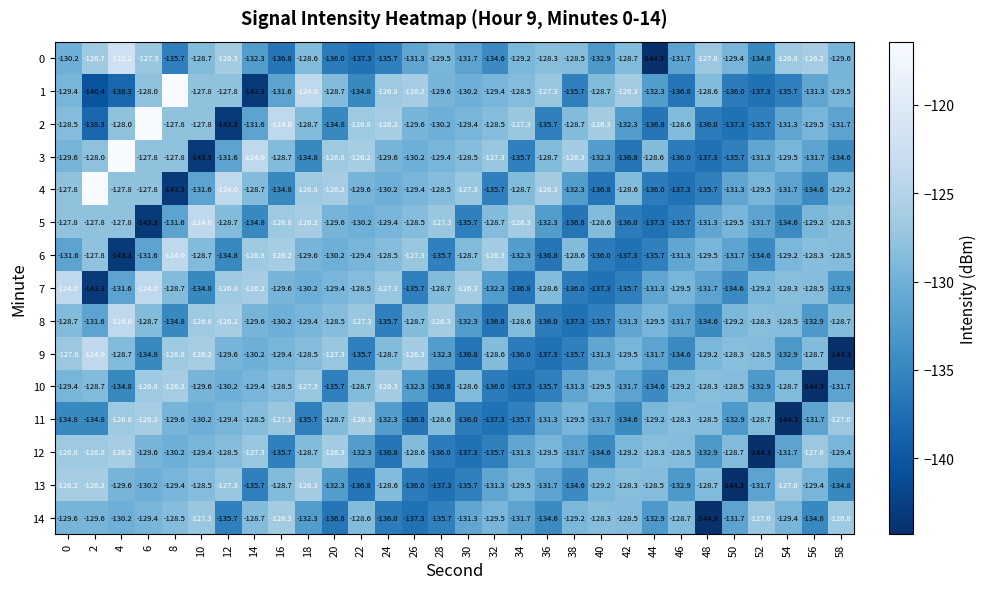

Read the 10 value at 20.

-135.7